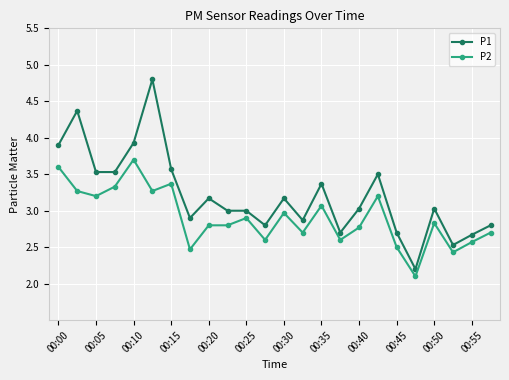

True or false: P2 has more than 2 interior local peaks.

True